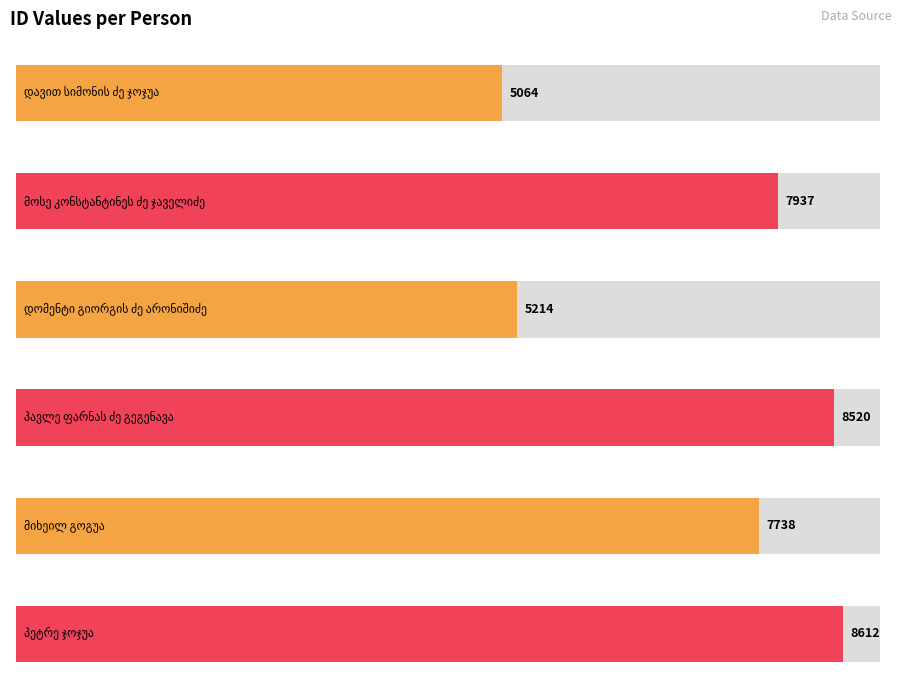

What is the sum of the values at მიხეილ გოგუა and დომენტი გიორგის ძე არონიშიძე?

12952